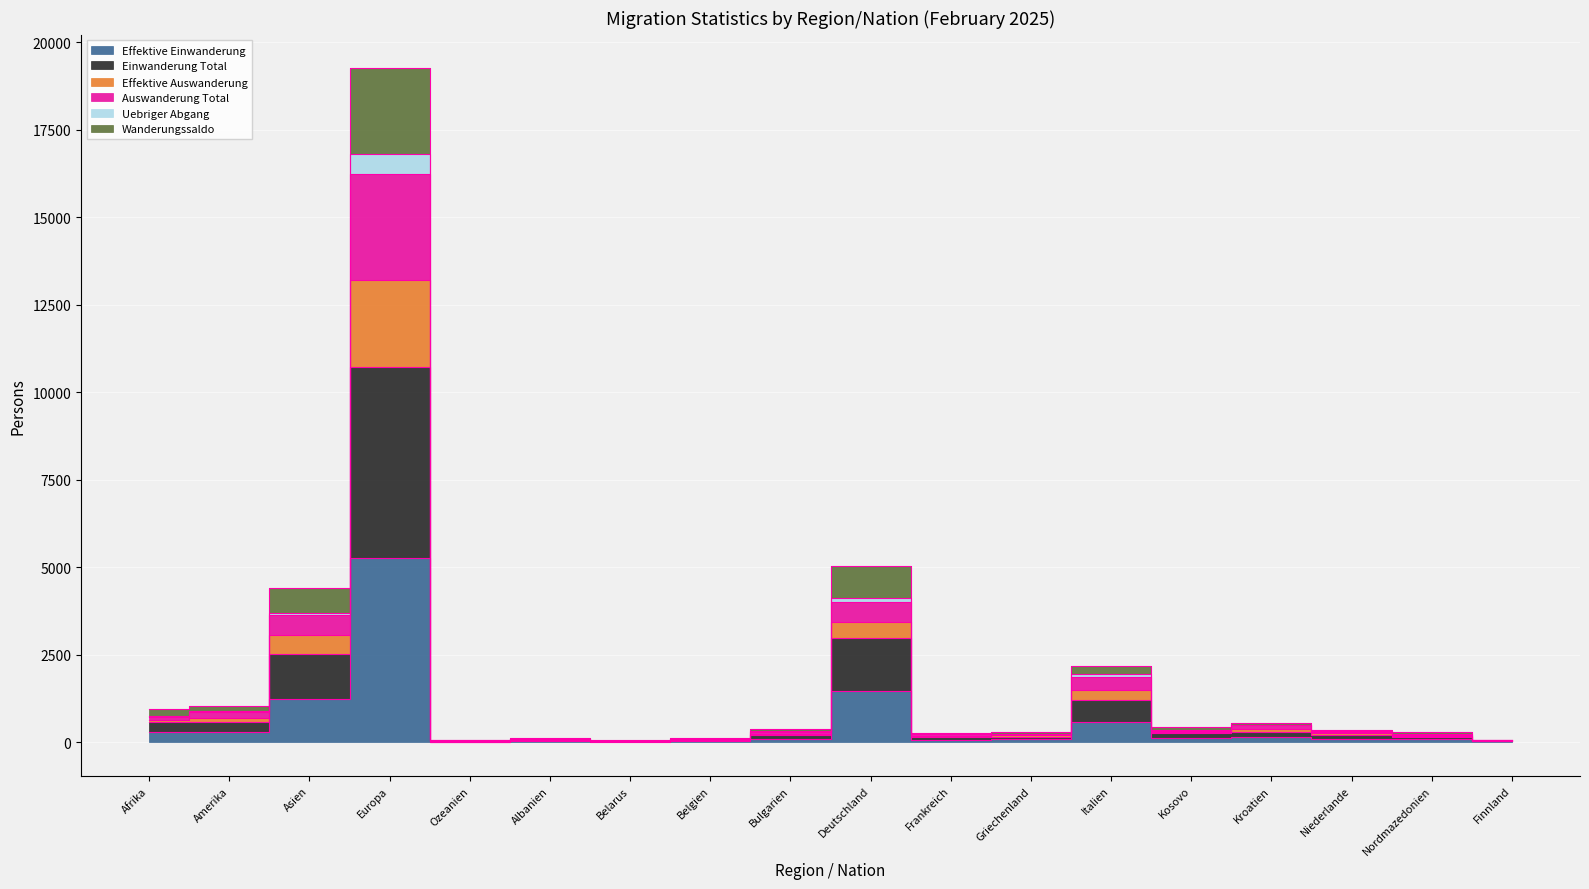

Is the value of Auswanderung Total at Europa greater than the value of Einwanderung Total at Kroatien?

Yes